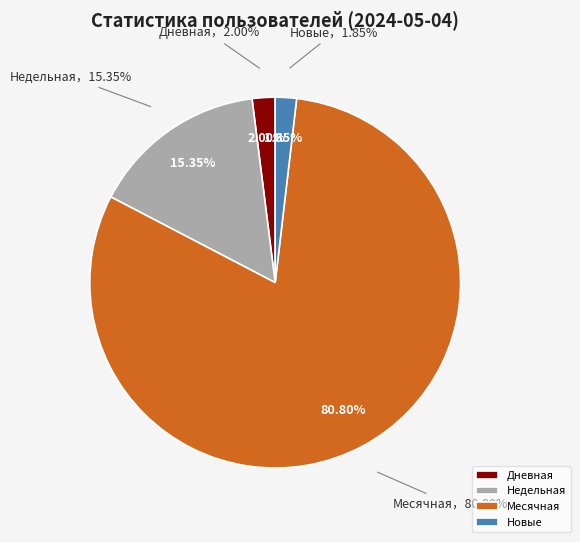

To the nearest percent, what portion does Дневная represent?

2%